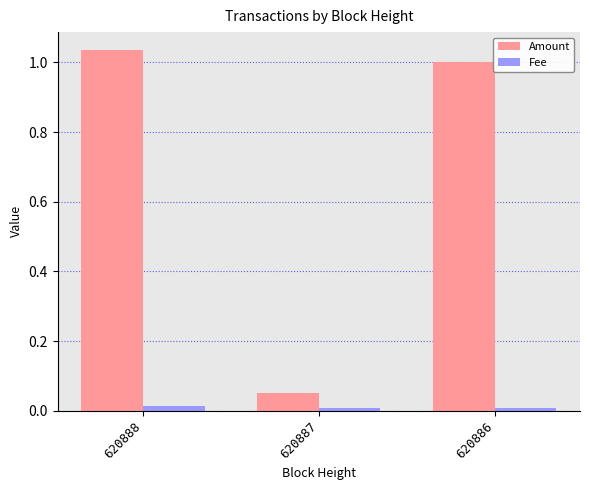

At which label does Amount reach its minimum?

620887